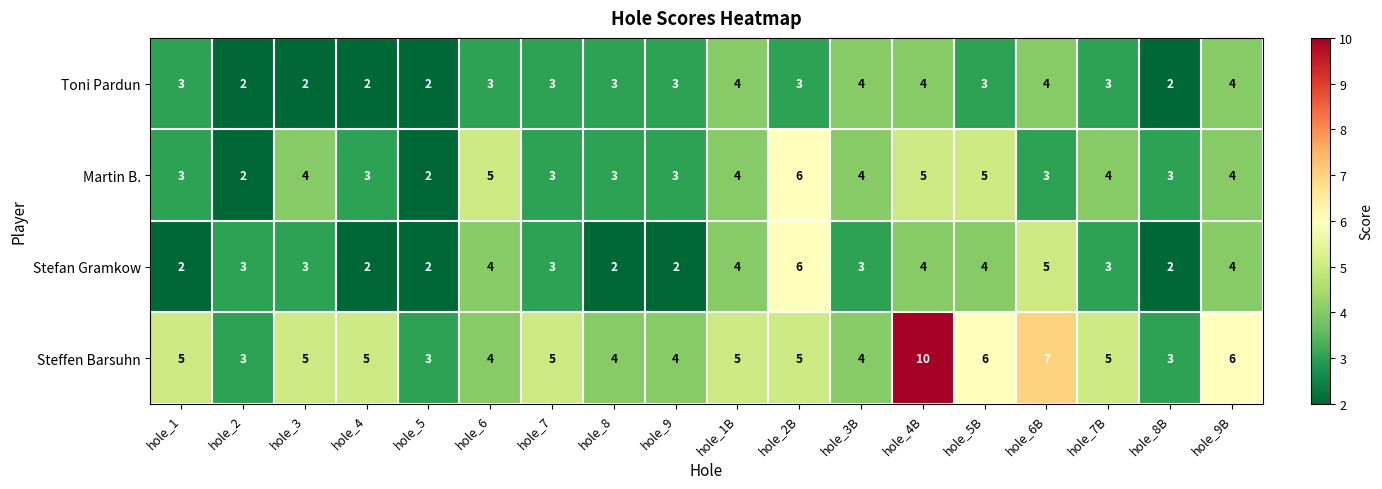

How many Toni Pardun values are between 2 and 4?

18